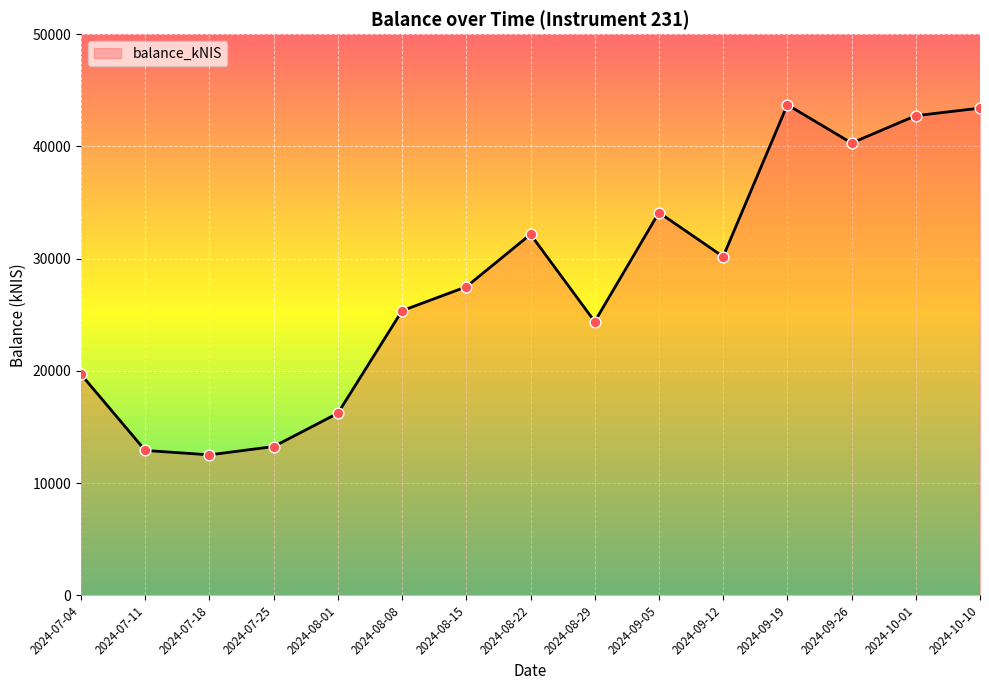

Approximately how many times larger is the value at 2024-08-01 compared to 2024-10-01?

0.4